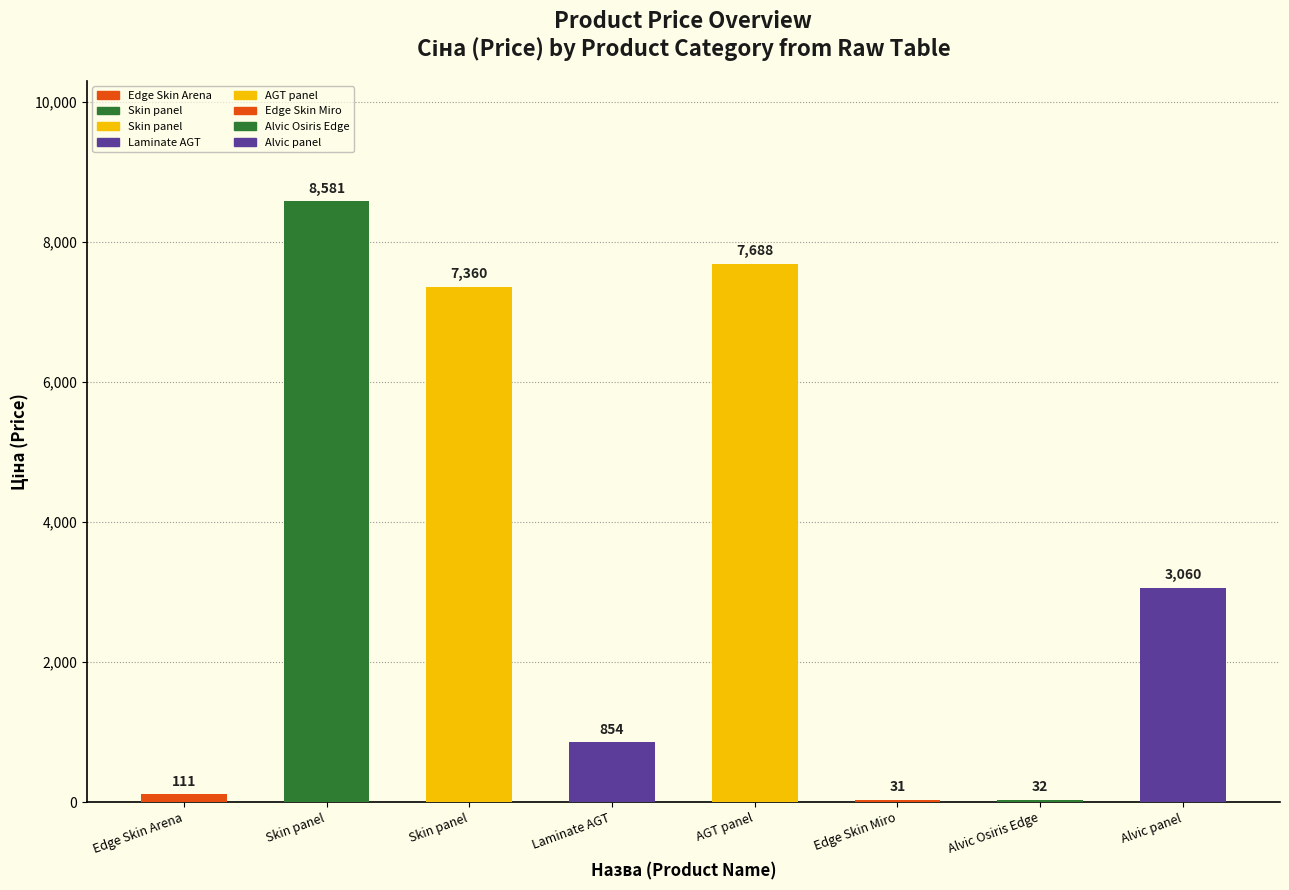

Count the number of data series in this chart.

1